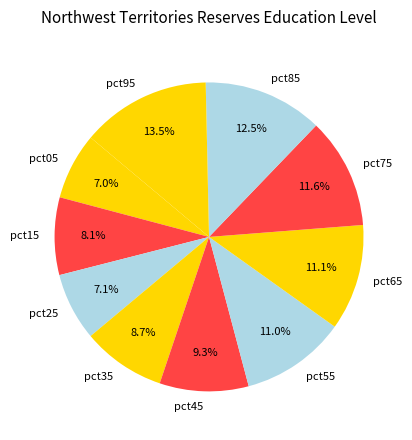

Do pct65 and pct55 together represent more than half of the pie?

No